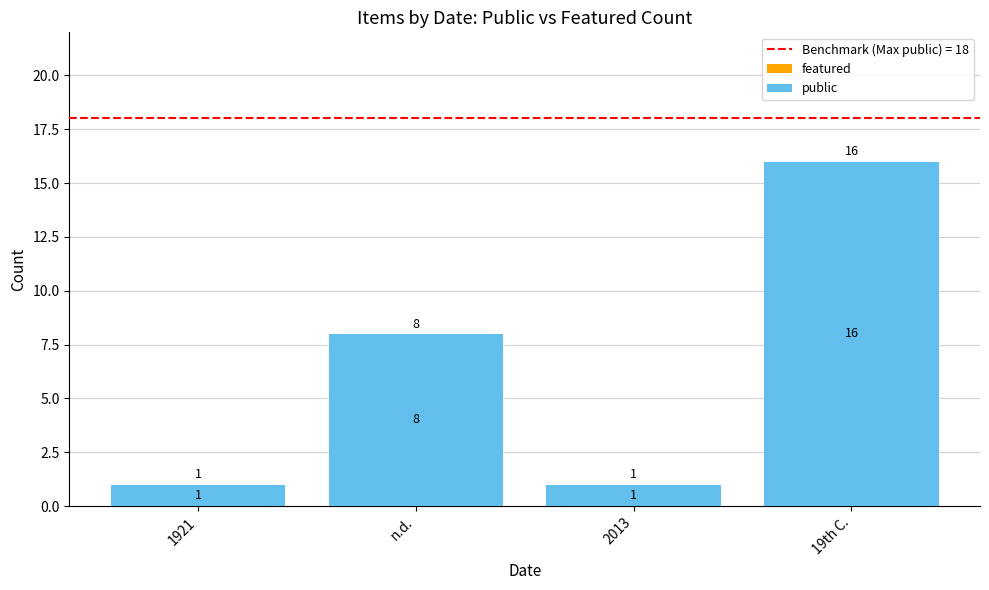

Between 1921 and n.d., which is larger?

n.d.